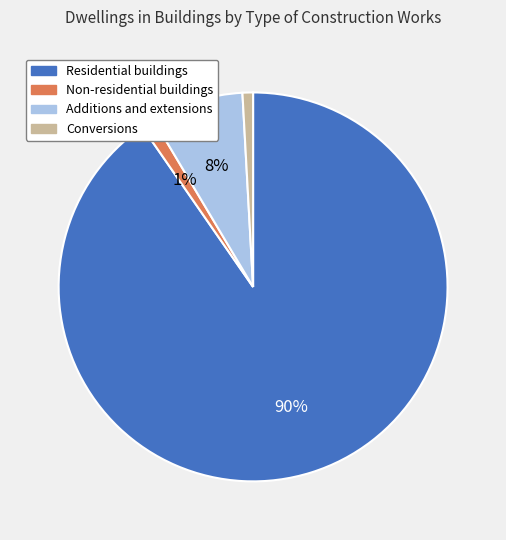

Combined, do Non-residential buildings and Residential buildings account for over 50%?

Yes